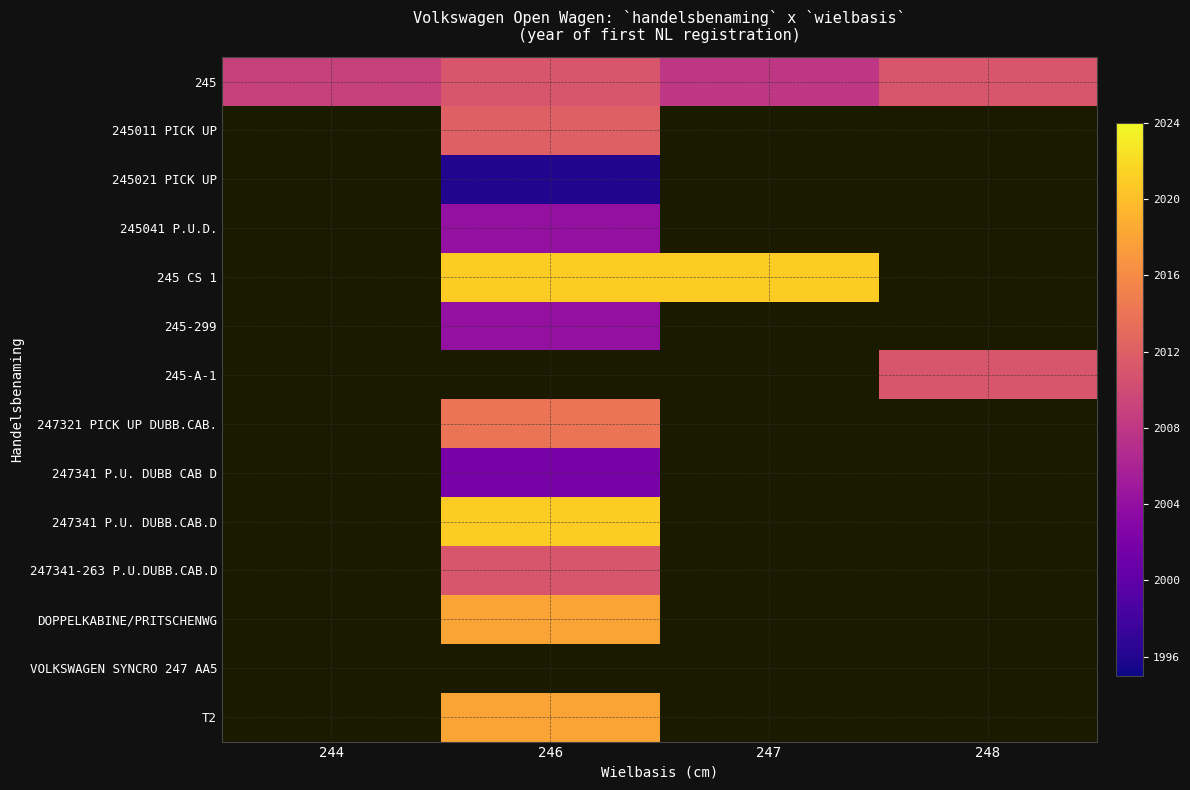

Which has a higher value, 244 or 248?

248